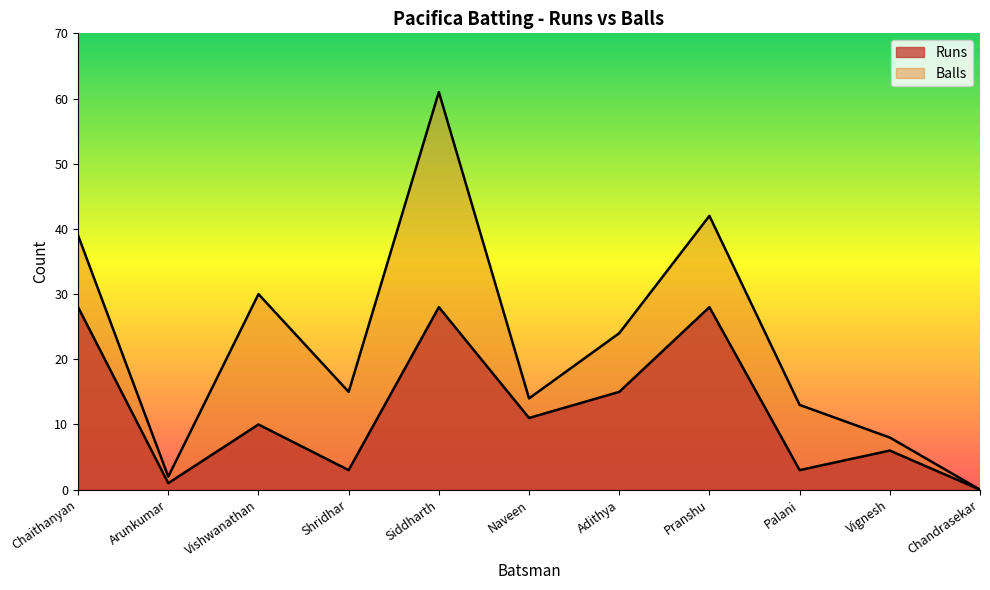

The Runs series shows 11 at Naveen. True or false?

True